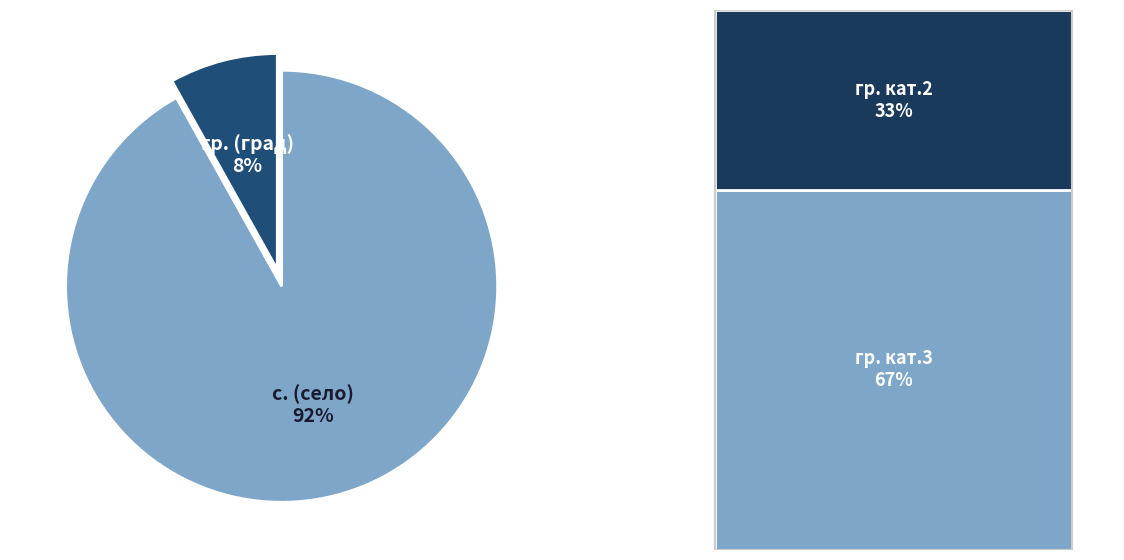

Combined, do с. (село) and гр. (град) account for over 50%?

Yes